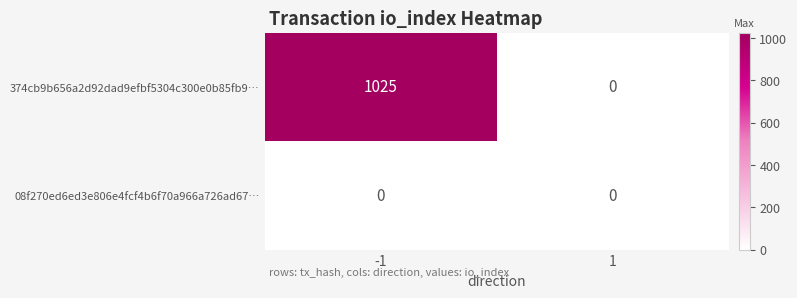

Rank the series at -1 from highest to lowest value.

374cb9b656a2d92dad9efbf5304c300e0b85fb9…, 08f270ed6ed3e806e4fcf4b6f70a966a726ad67…